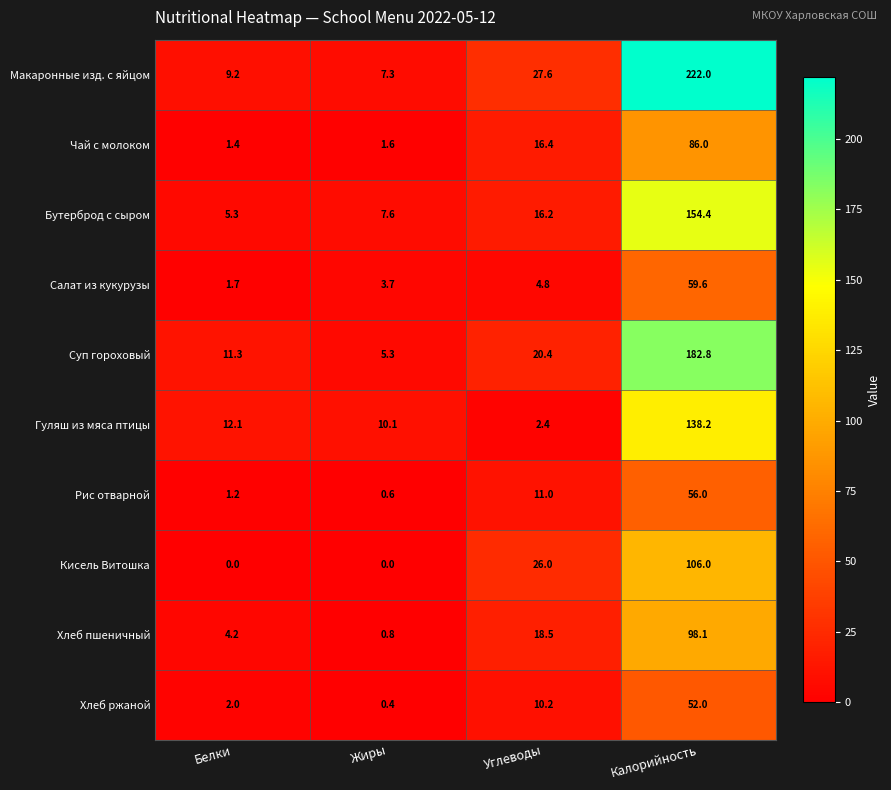

What is the spread (max minus min) of values at Калорийность?

170.0